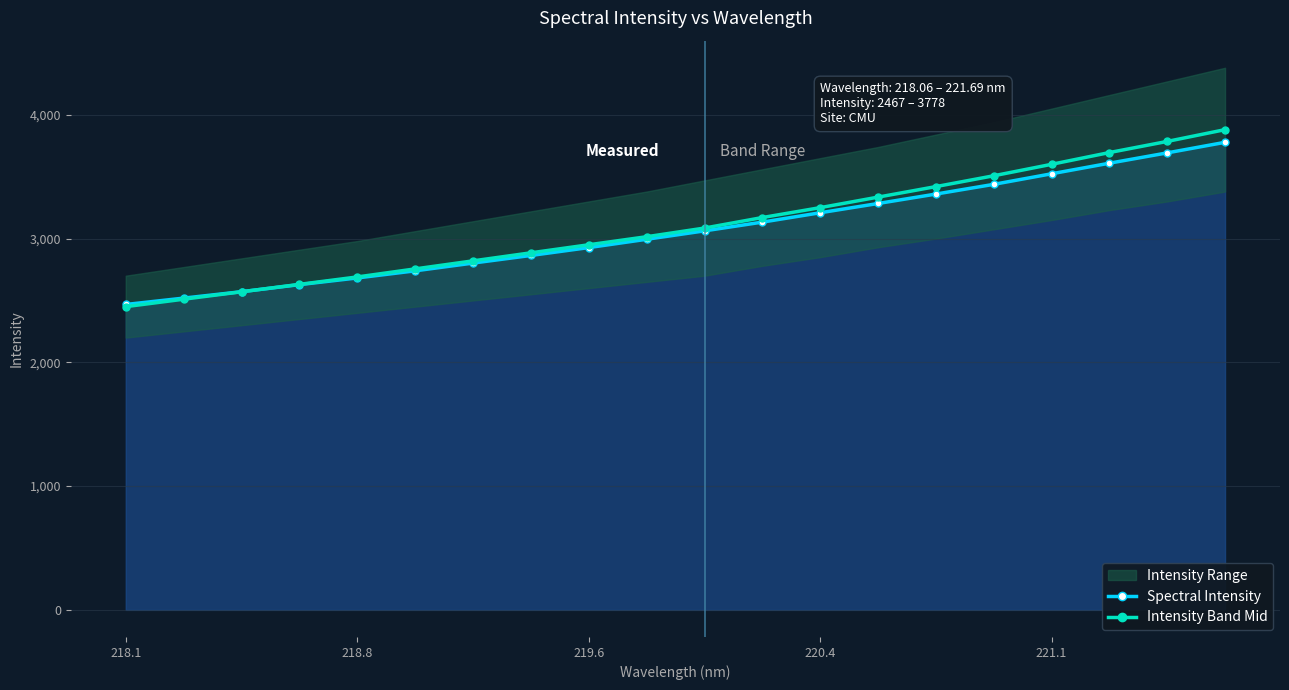

Which series has the largest total across all categories?

Intensity Band Mid